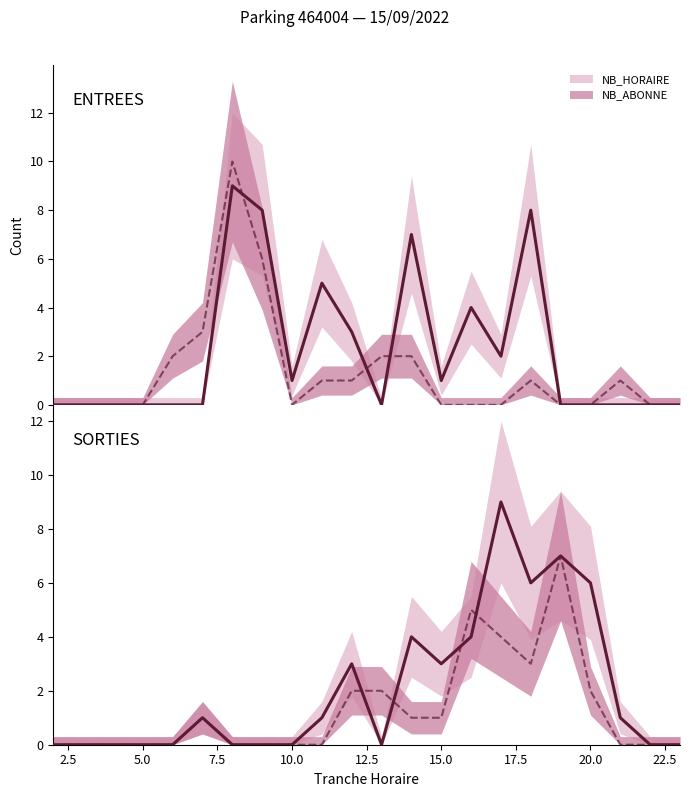

List the series in order of their overall mean, lowest first.

NB_ABONNE, NB_HORAIRE